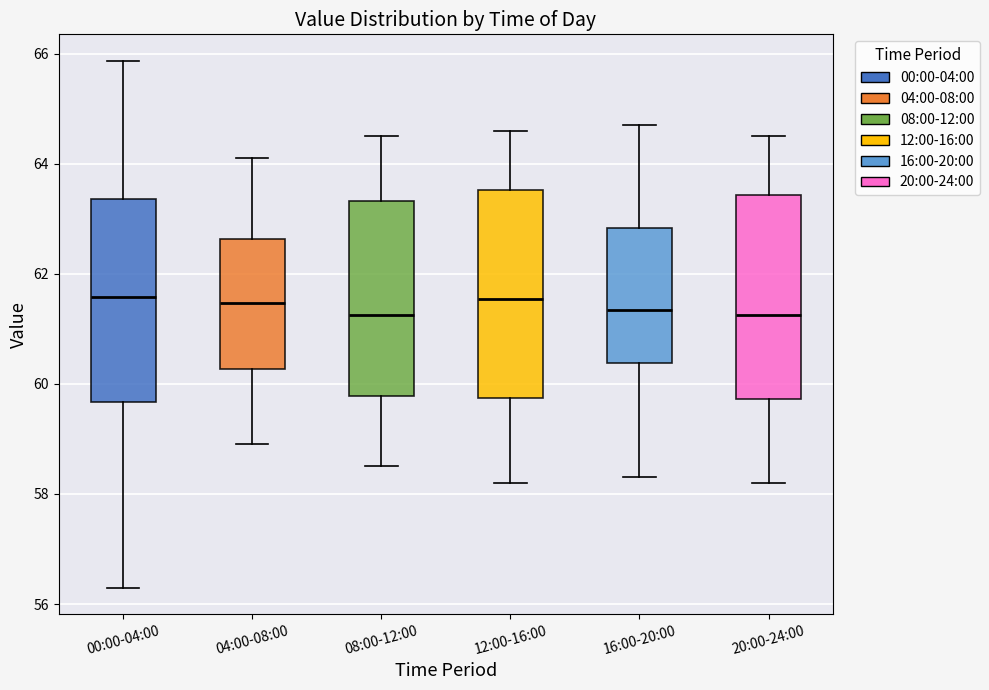

Reading left to right, read every box against the y-axis: the position of its median line, the range the box covers, and the ends of its whiskers. The values are not printed on the chart, so give them approximately, as read against the axis.

00:00-04:00: median 61.6, box 59.6 to 63.4, whiskers 56.4 to 65.8
04:00-08:00: median 61.4, box 60.2 to 62.6, whiskers 59.0 to 64.2
08:00-12:00: median 61.2, box 59.8 to 63.4, whiskers 58.6 to 64.6
12:00-16:00: median 61.6, box 59.8 to 63.6, whiskers 58.2 to 64.6
16:00-20:00: median 61.4, box 60.4 to 62.8, whiskers 58.4 to 64.8
20:00-24:00: median 61.2, box 59.8 to 63.4, whiskers 58.2 to 64.6